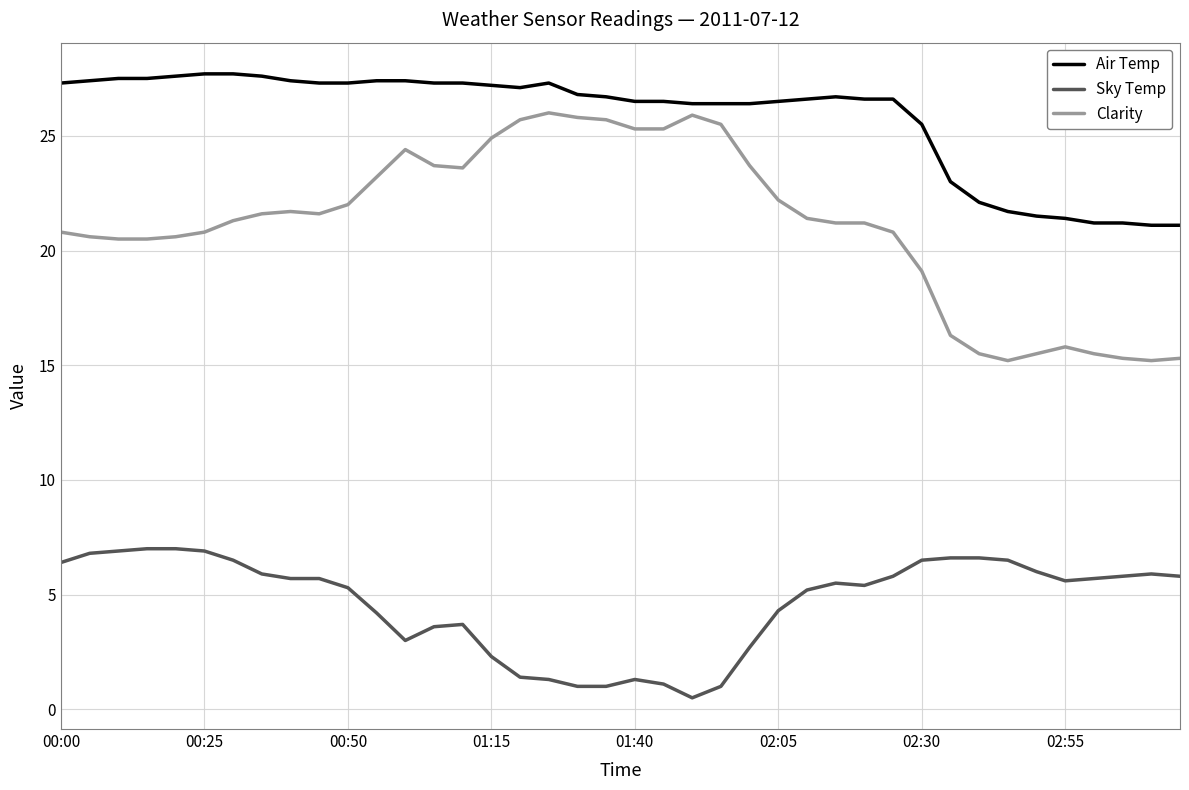

Which series has the largest range (max minus min)?

Clarity